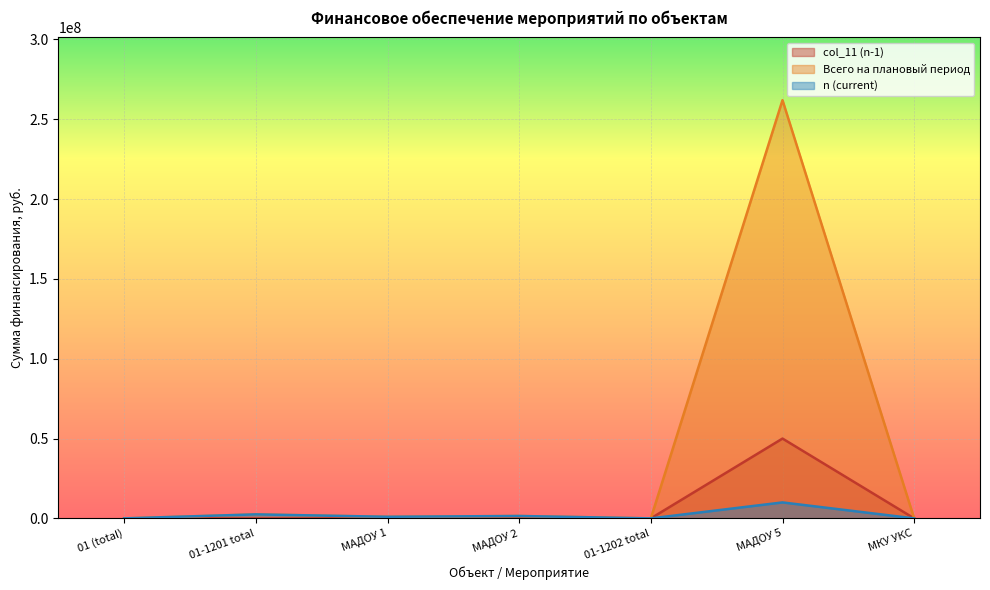

What is the difference between the maximum and minimum values in the col_11 (n-1) series?

50000000